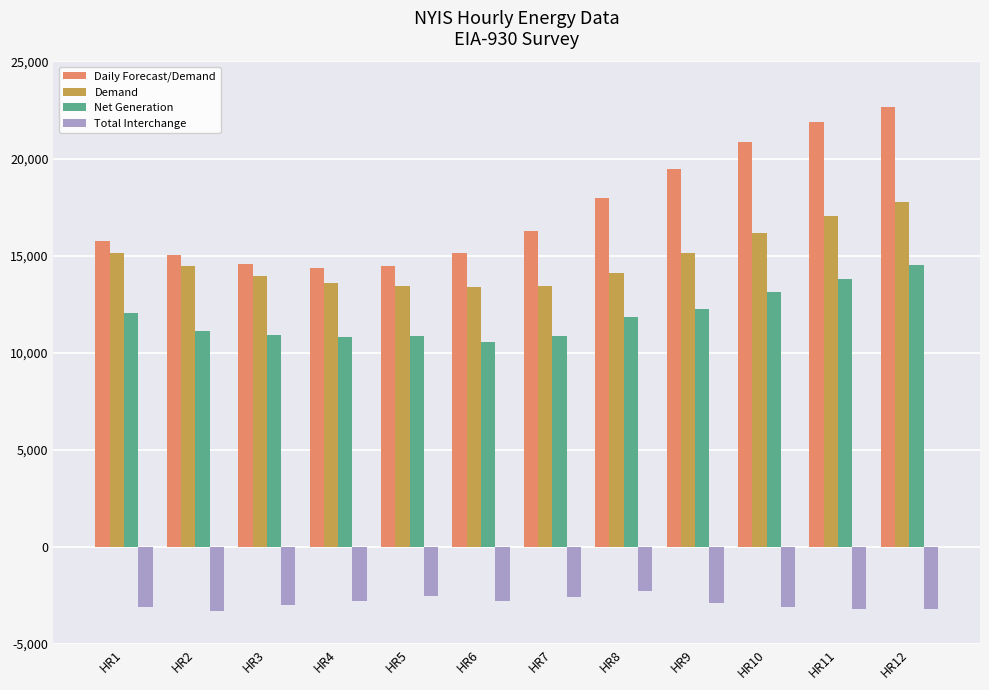

What is the smallest value displayed?

-3310